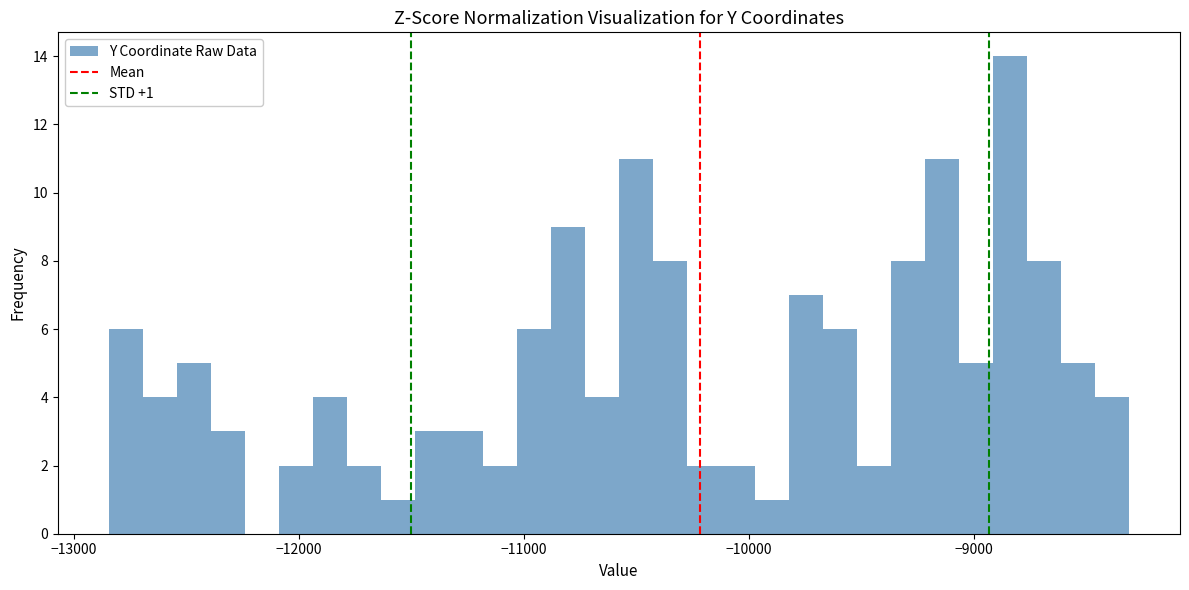

Around what value on the x-axis is the tallest bar? Give the approximate position of its centre, as read against the axis.

-8800